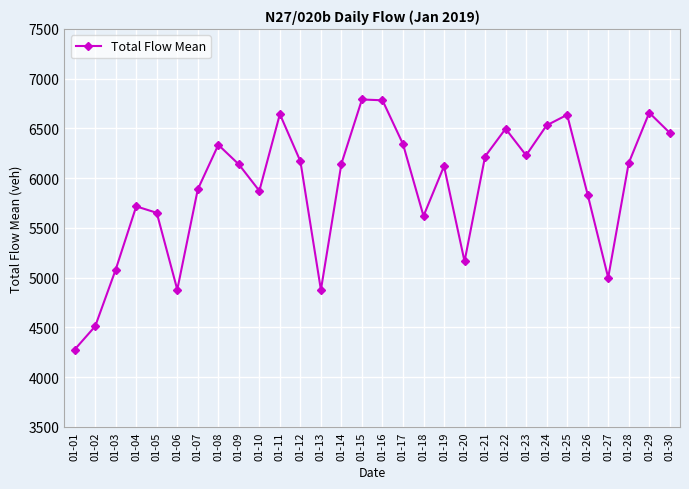

What is the change in value from 01-02 to 01-20?

+652